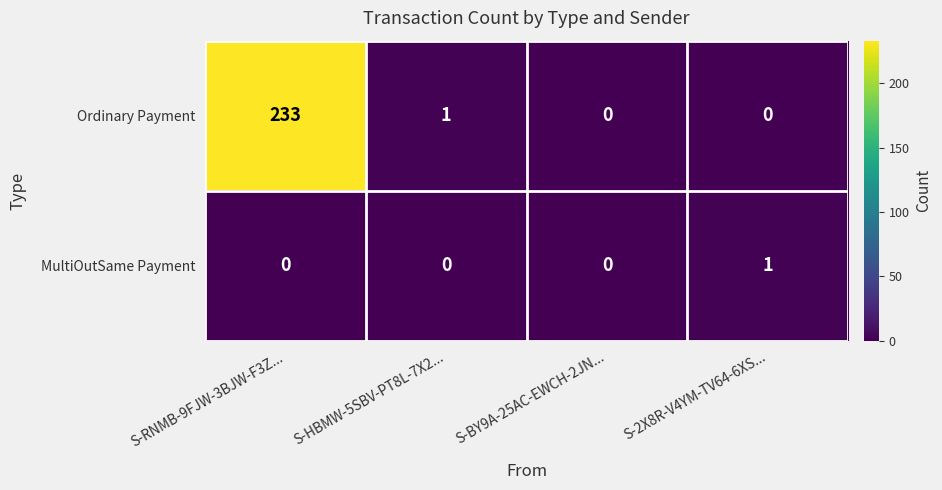

Reading left to right, what are all the values shown in this chart?

Ordinary Payment: 233	1	0	0
MultiOutSame Payment: 0	0	0	1